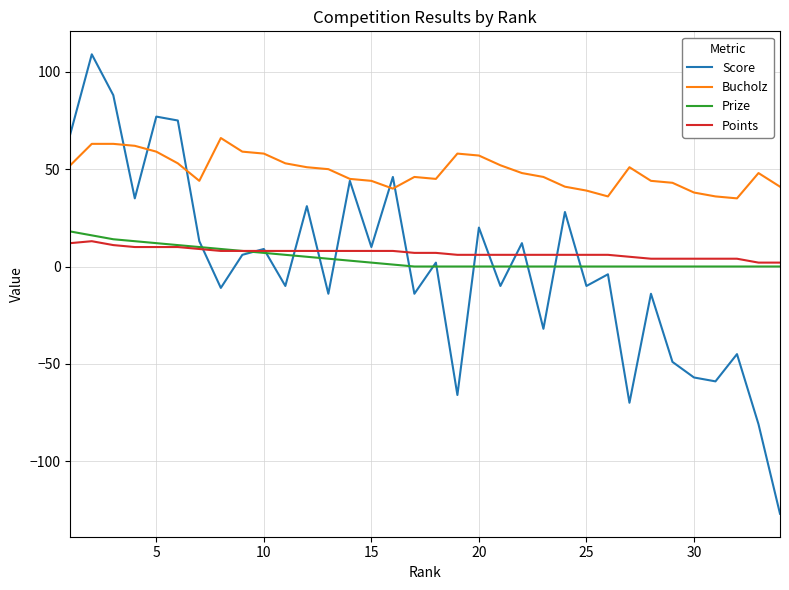

Which series has the largest total across all categories?

Bucholz